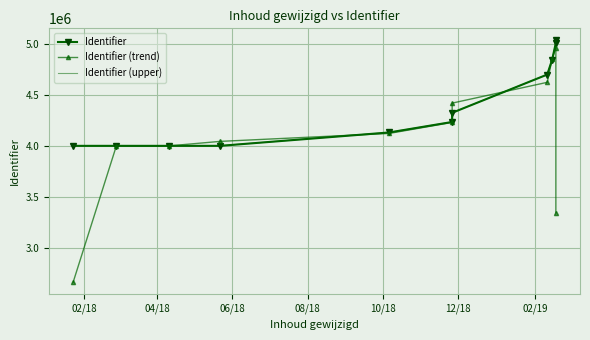

How many series are shown in this chart?

3